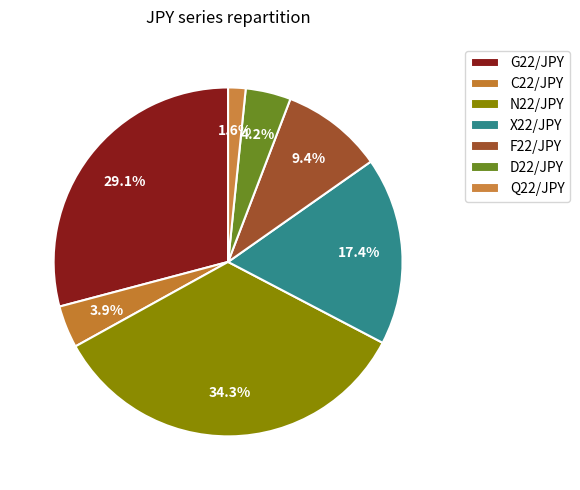

To the nearest percent, what is the combined percentage of G22/JPY and C22/JPY?

33%